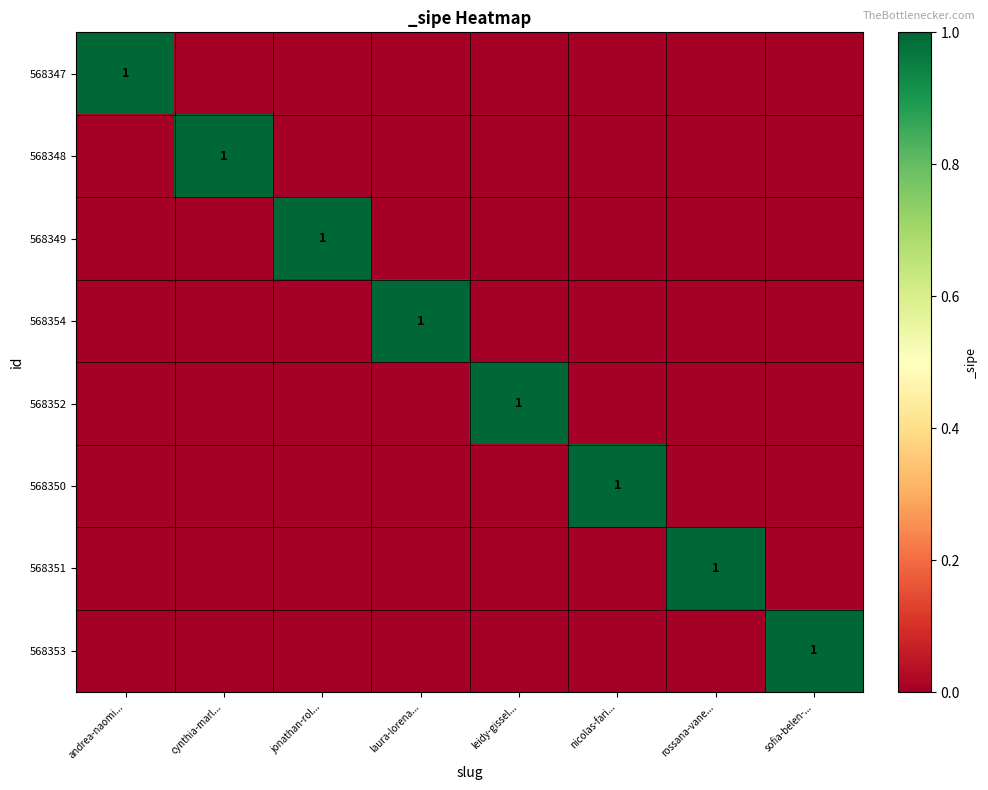

Is it true that 568353 equals 0 at sofia-belen-...?

False